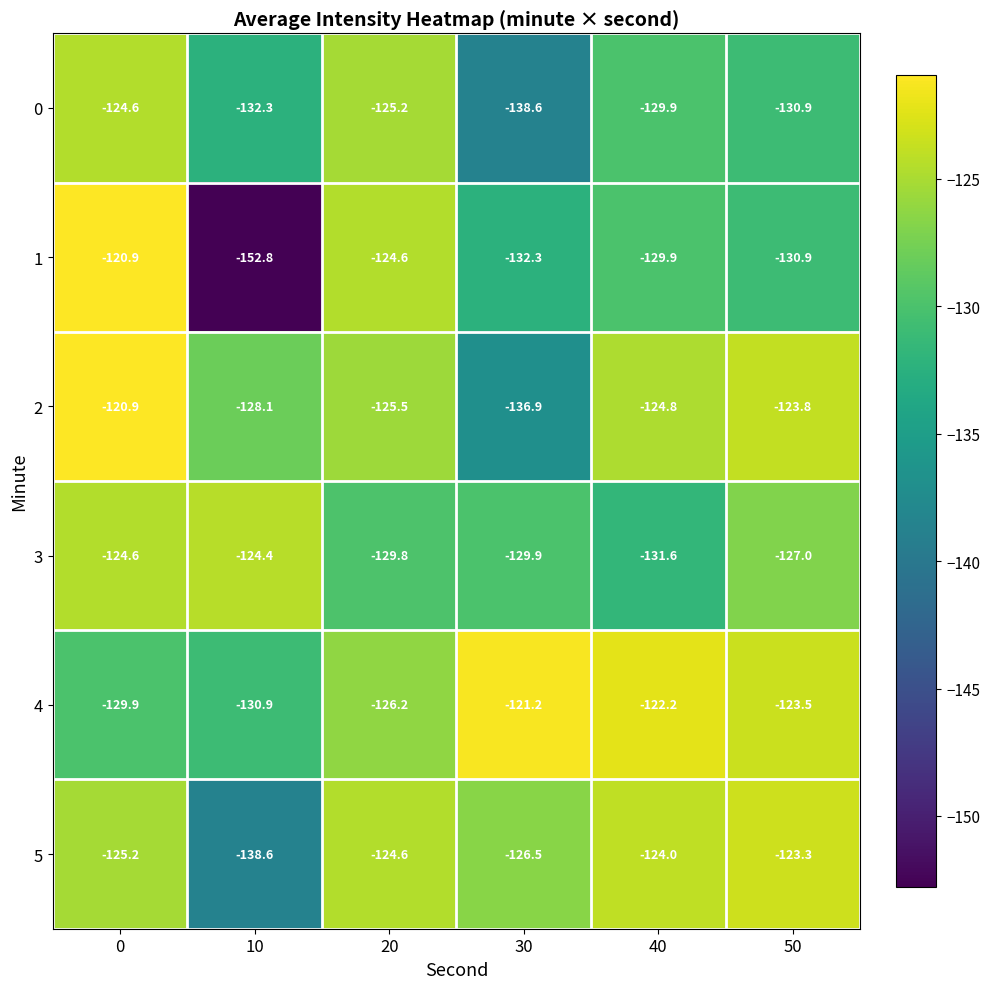

Rank the categories by 4 value from highest to lowest.

30, 40, 50, 20, 0, 10